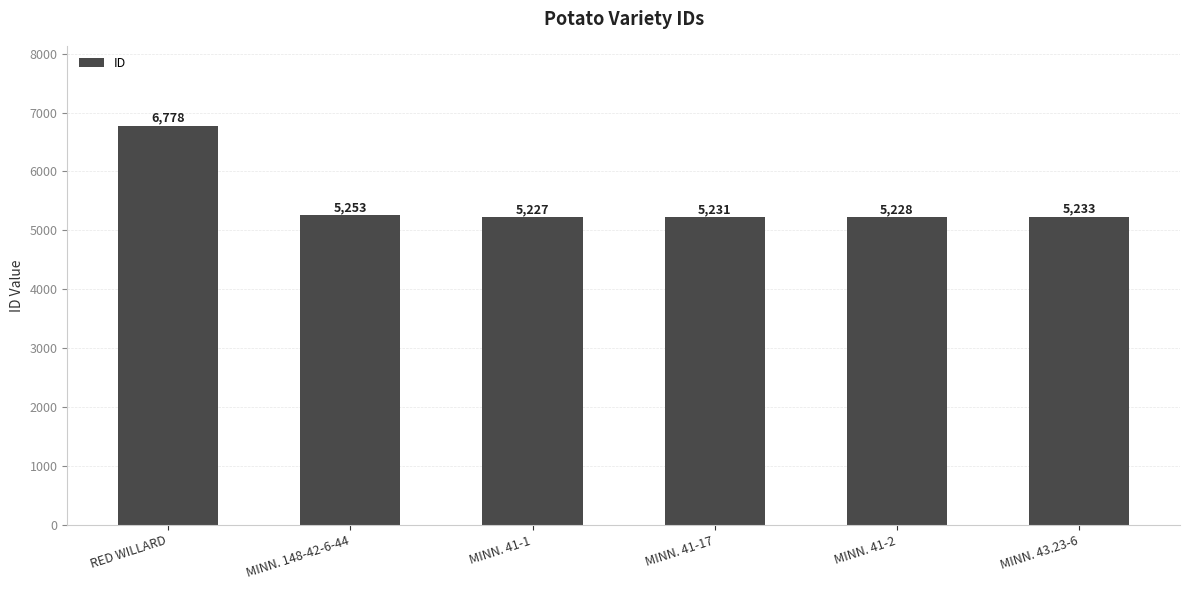

List the labels in order of value, largest first.

RED WILLARD, MINN. 148-42-6-44, MINN. 43.23-6, MINN. 41-17, MINN. 41-2, MINN. 41-1